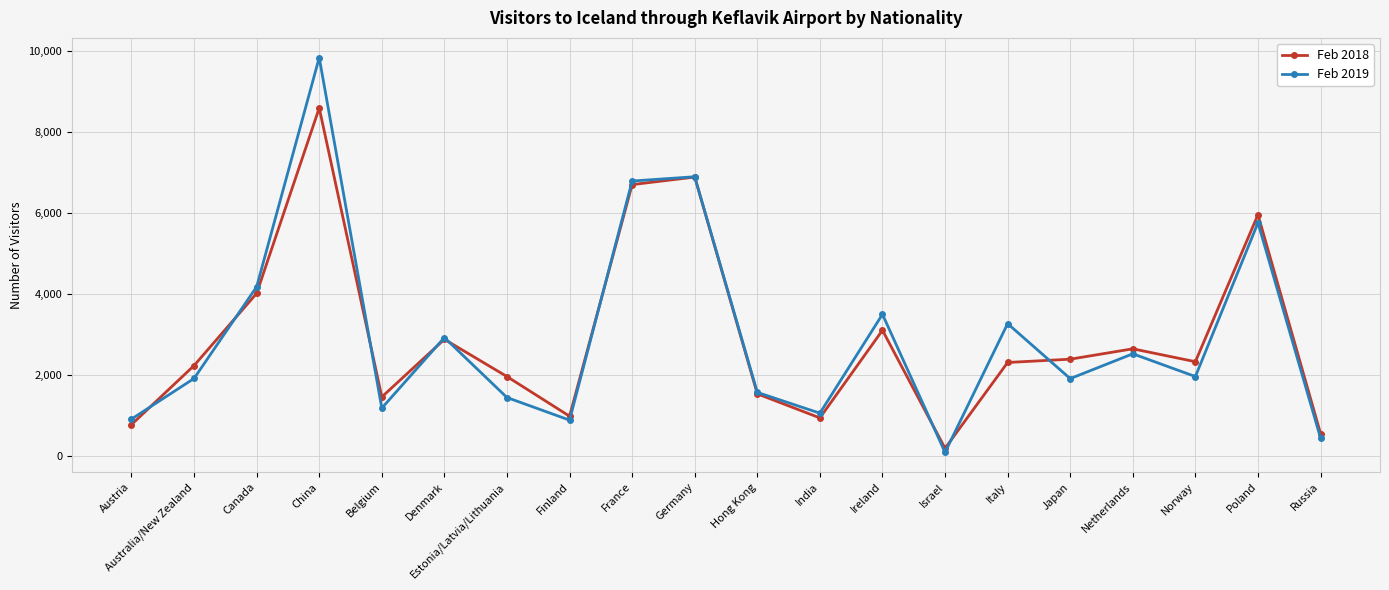

Between France and India, which series saw the biggest shift?

Feb 2018